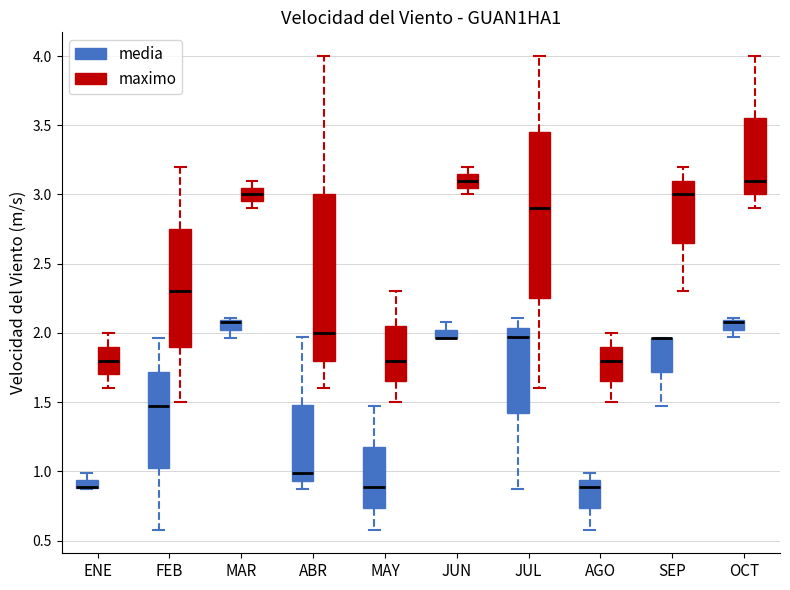

Where does the lower whisker of the box for SEP (maximo) end on the y-axis? The values are not printed on the chart, so give them approximately, as read against the axis.

2.30